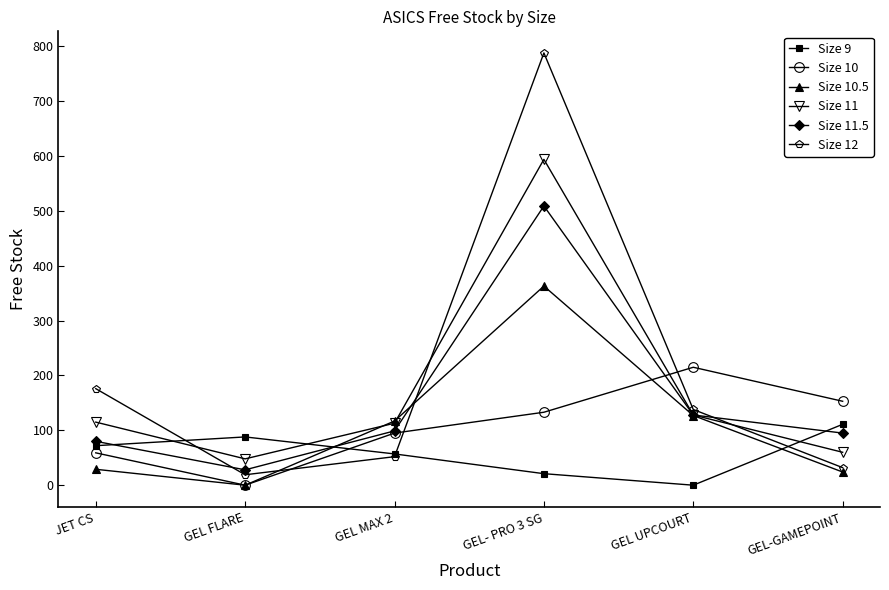

True or false: Size 11.5 and Size 10 cross at least once.

True